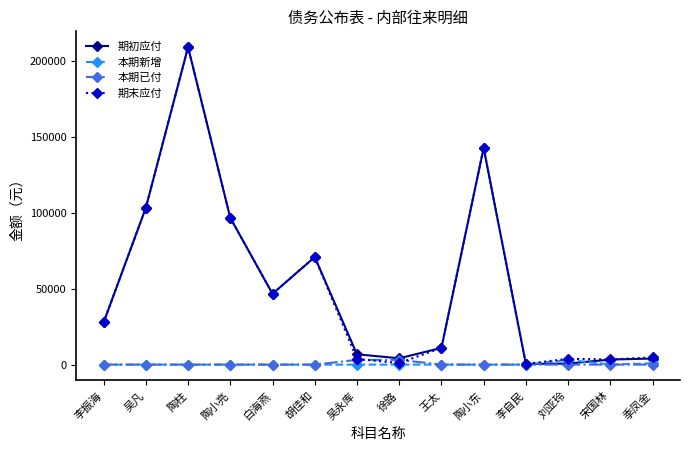

Which series changed the most between 陶小东 and 宋国林?

期初应付